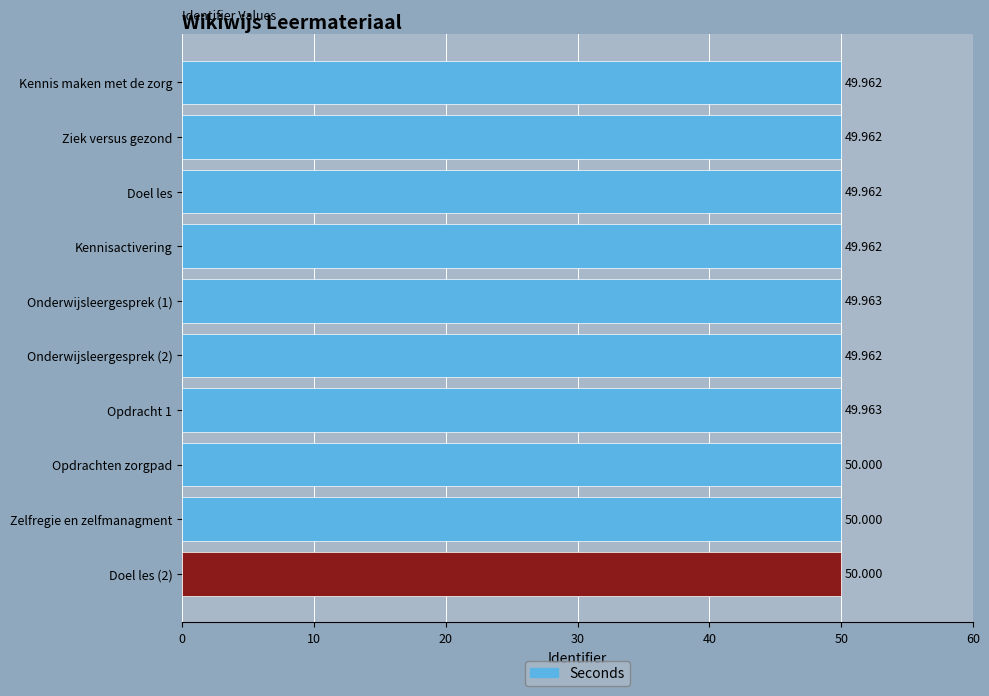

What is the label of the 8th bar from the bottom?

Doel les